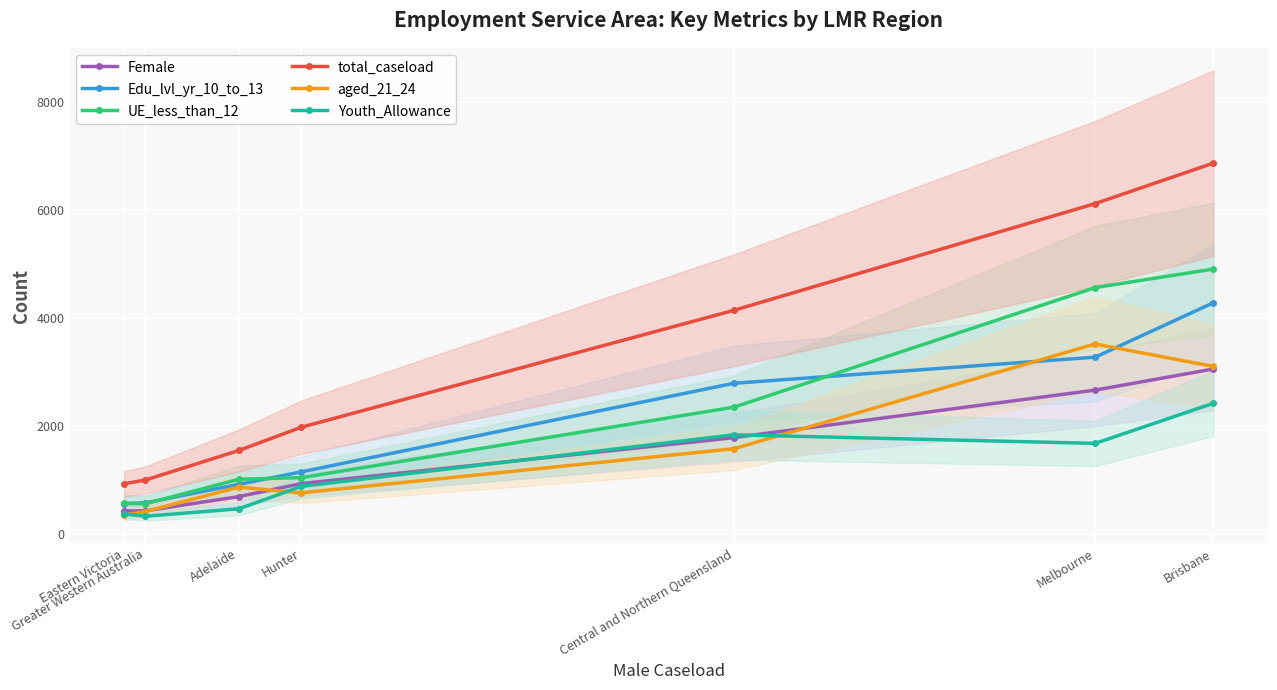

How many lines are shown in the chart?

6